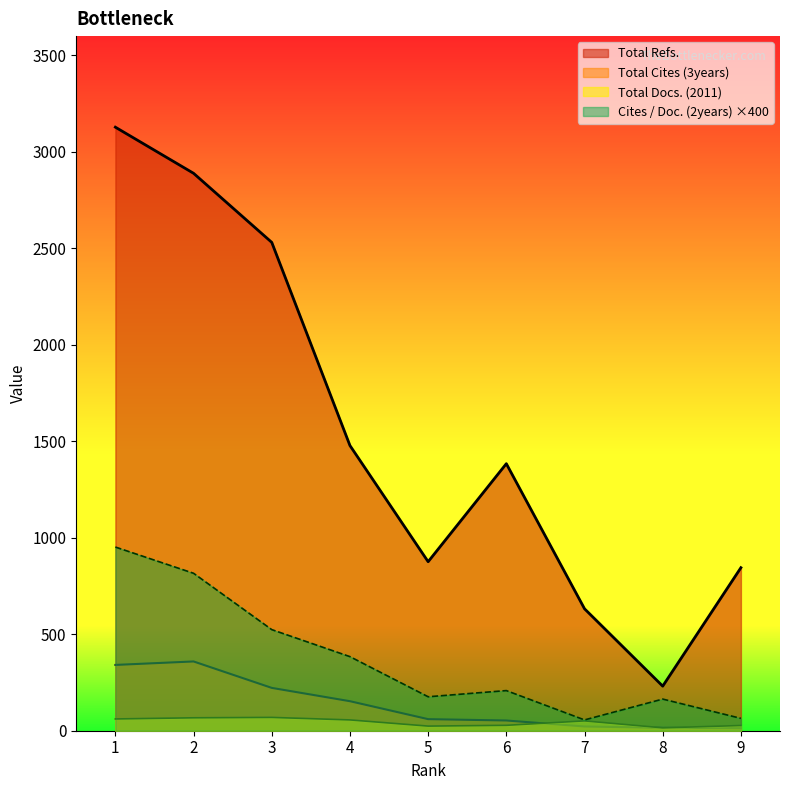

Reading right to left, list all the values displayed in this chart.

Total Docs. (2011): 27.0	15.0	51.0	28.0	24.0	56.0	69.0	67.0	61.0
Total Refs.: 845.0	231.0	632.0	1384.0	876.0	1478.0	2531.0	2889.0	3128.0
Total Cites (3years): 13.0	15.0	22.0	53.0	60.0	153.0	222.0	359.0	341.0
Cites / Doc. (2years): 64.0	164.0	56.0	208.0	176.0	384.0	524.0	816.0	952.0